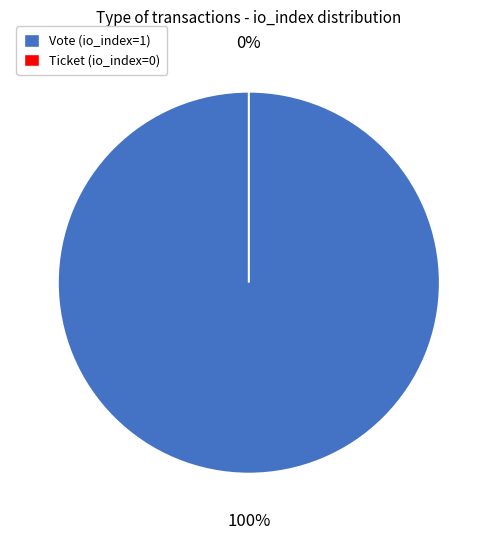

Which has a higher value, Vote (io_index=1) or Ticket (io_index=0)?

Vote (io_index=1)